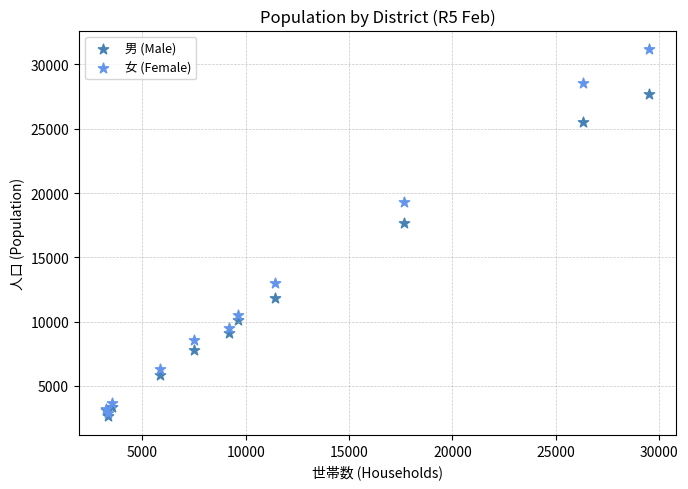

In the 女 (Female) series, what Y value is closest to 17044?

19338